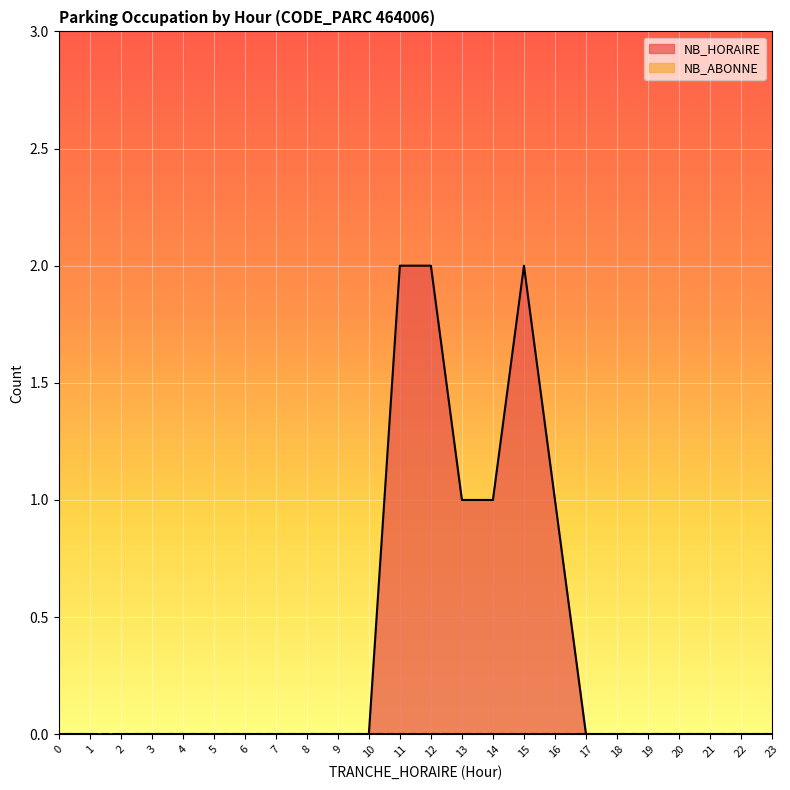

Which series has the largest range (max minus min)?

NB_HORAIRE